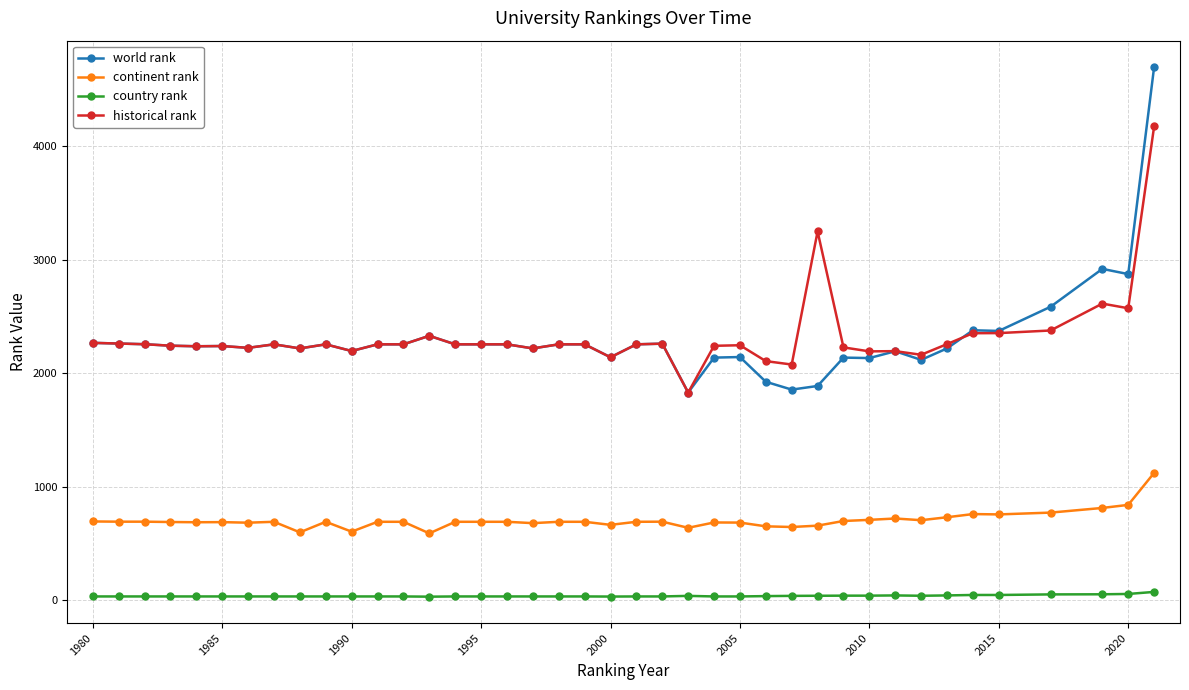

What are all the series names shown in the legend?

world rank, continent rank, country rank, historical rank